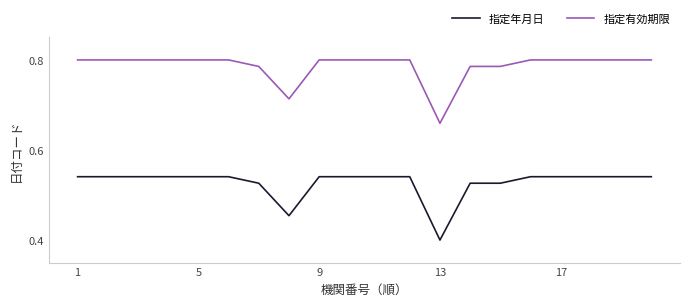

List the series in order of their overall mean, lowest first.

指定年月日, 指定有効期限